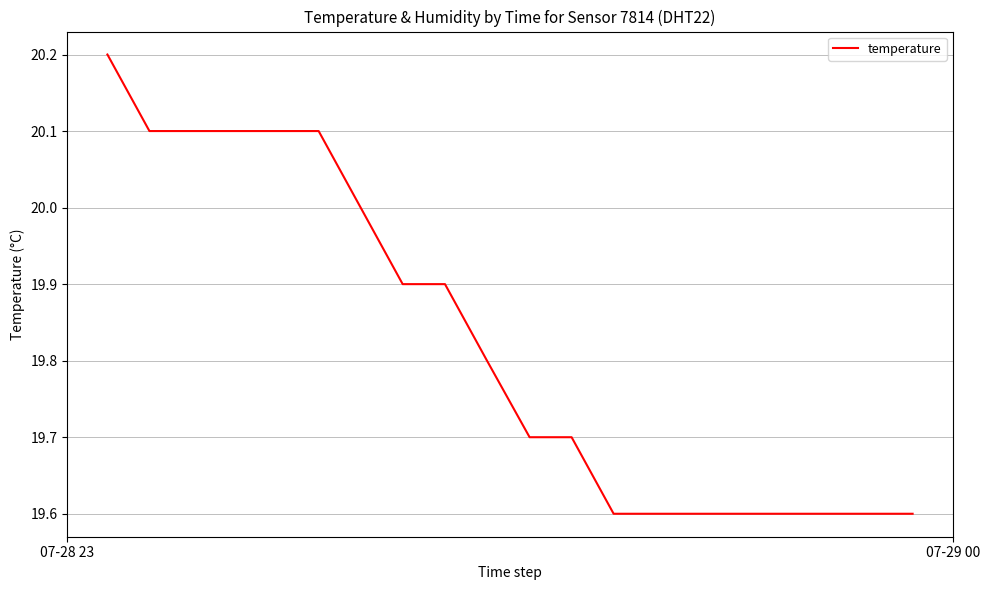

What is the smallest value displayed?

19.6